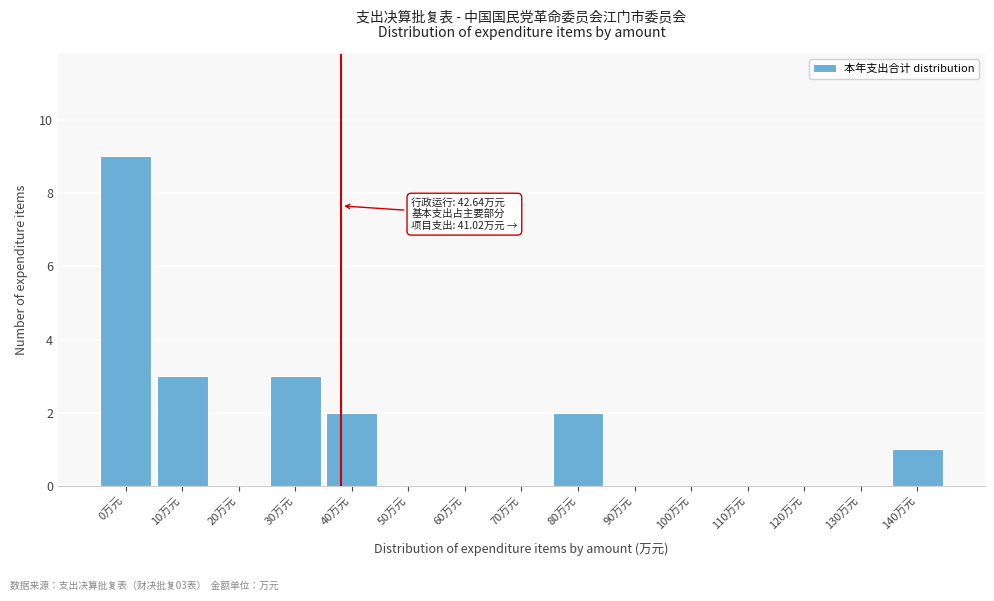

Reading left to right, transcribe all the data shown in this chart.

0万元=9	10万元=3	20万元=0	30万元=3	40万元=2	50万元=0	60万元=0	70万元=0	80万元=2	90万元=0	100万元=0	110万元=0	120万元=0	130万元=0	140万元=1